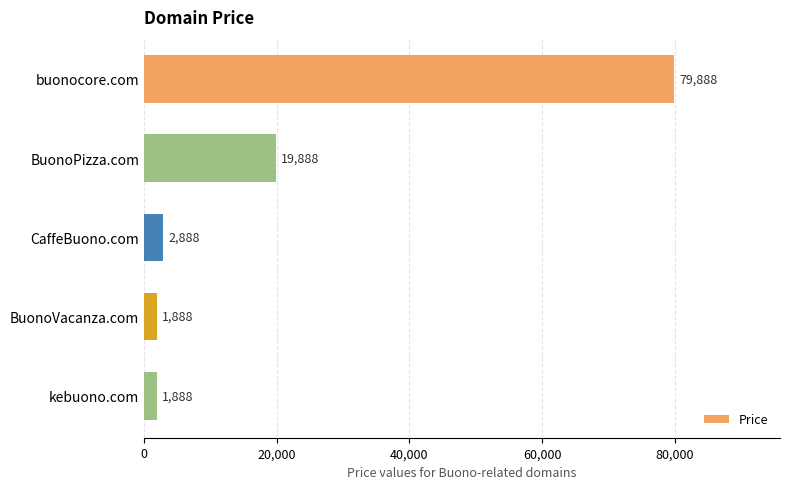

Does the chart contain any negative values?

No